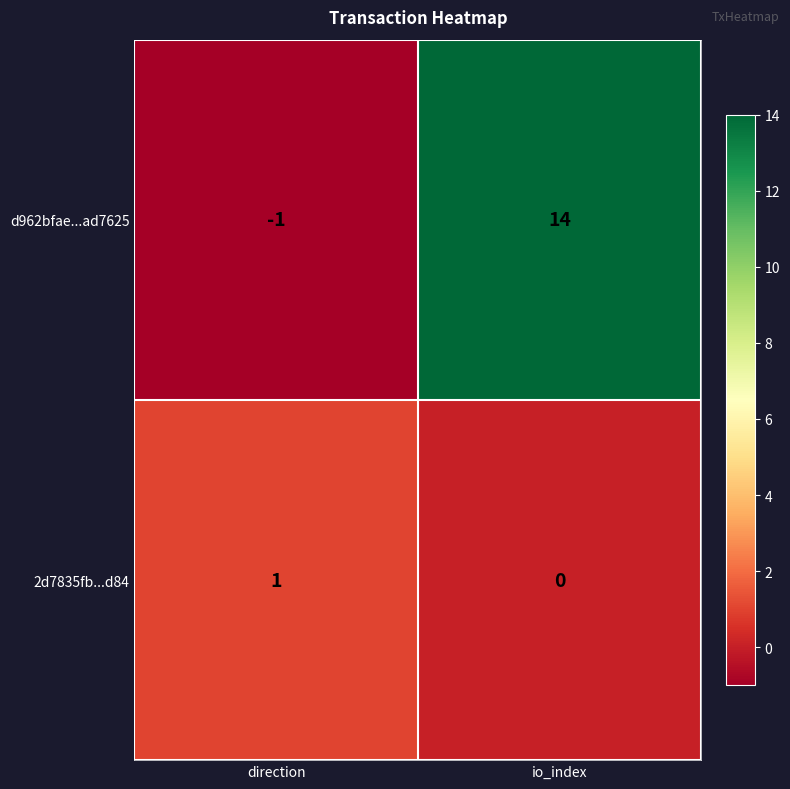

Which series has the largest total across all categories?

d962bfae...ad7625